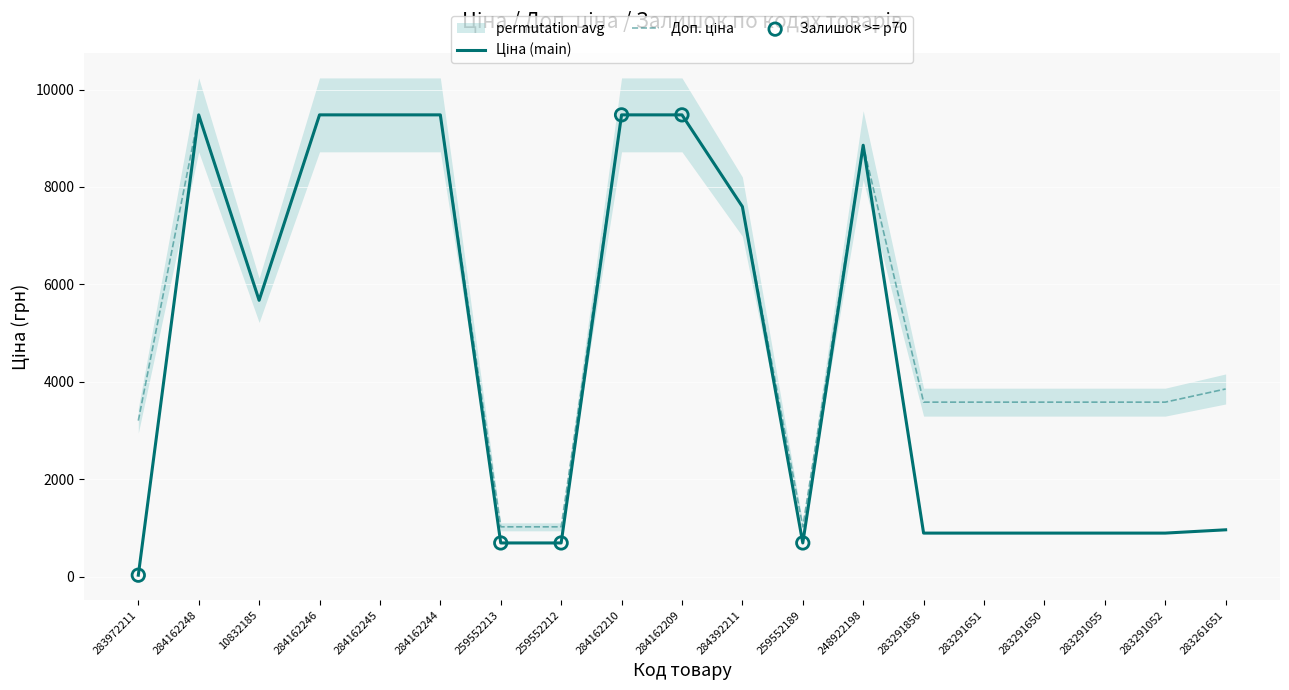

At how many categories does at least one series exceed 2079?

16